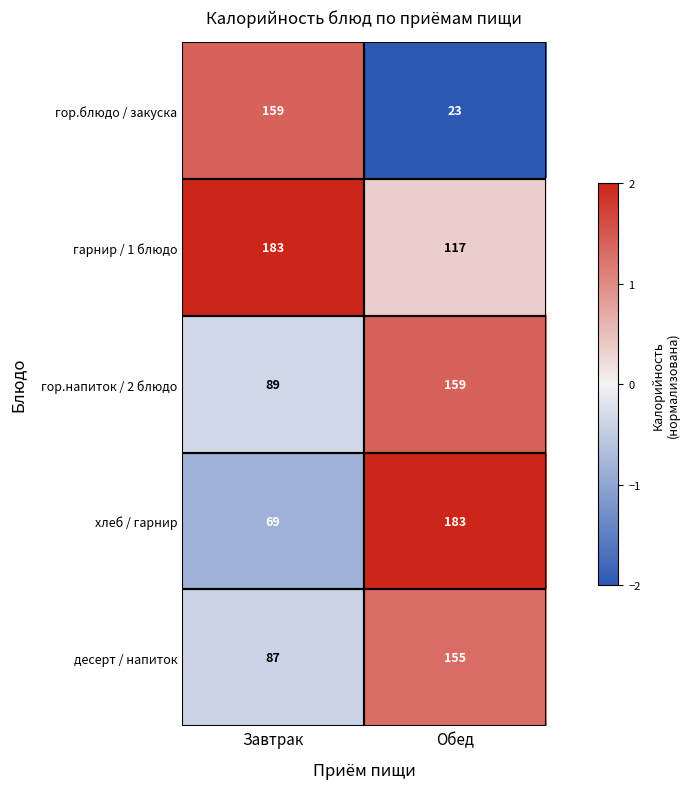

The хлеб / гарнир series shows 49 at Обед. True or false?

False